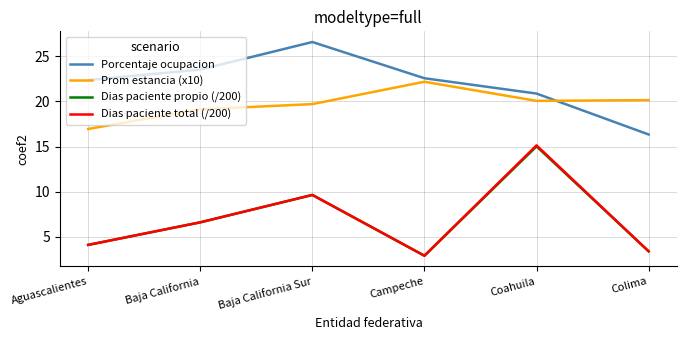

What is the spread (max minus min) of values at Coahuila?

5.9